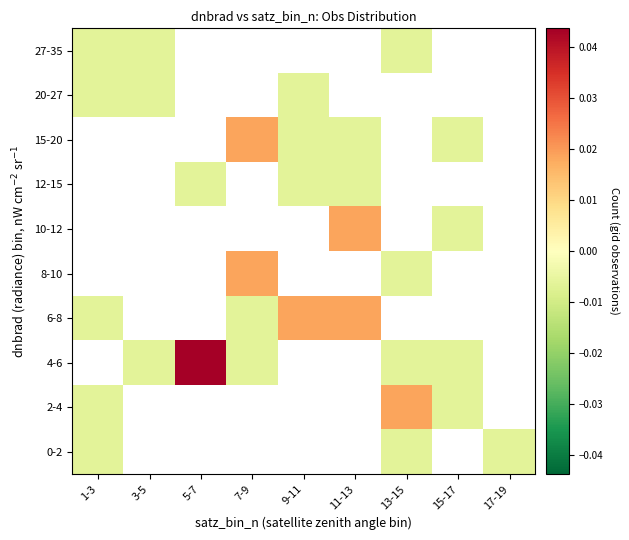

Rank the series at 15-17 from lowest to highest value.

0-2, 2-4, 4-6, 6-8, 8-10, 10-12, 12-15, 15-20, 20-27, 27-35